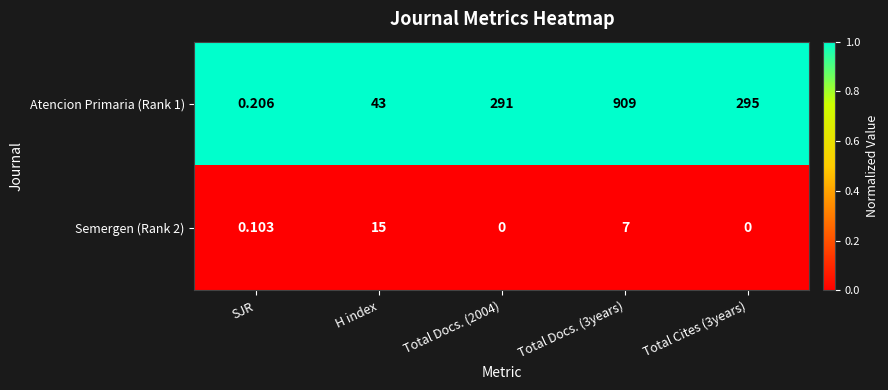

What is the maximum value shown in the chart?

909.0